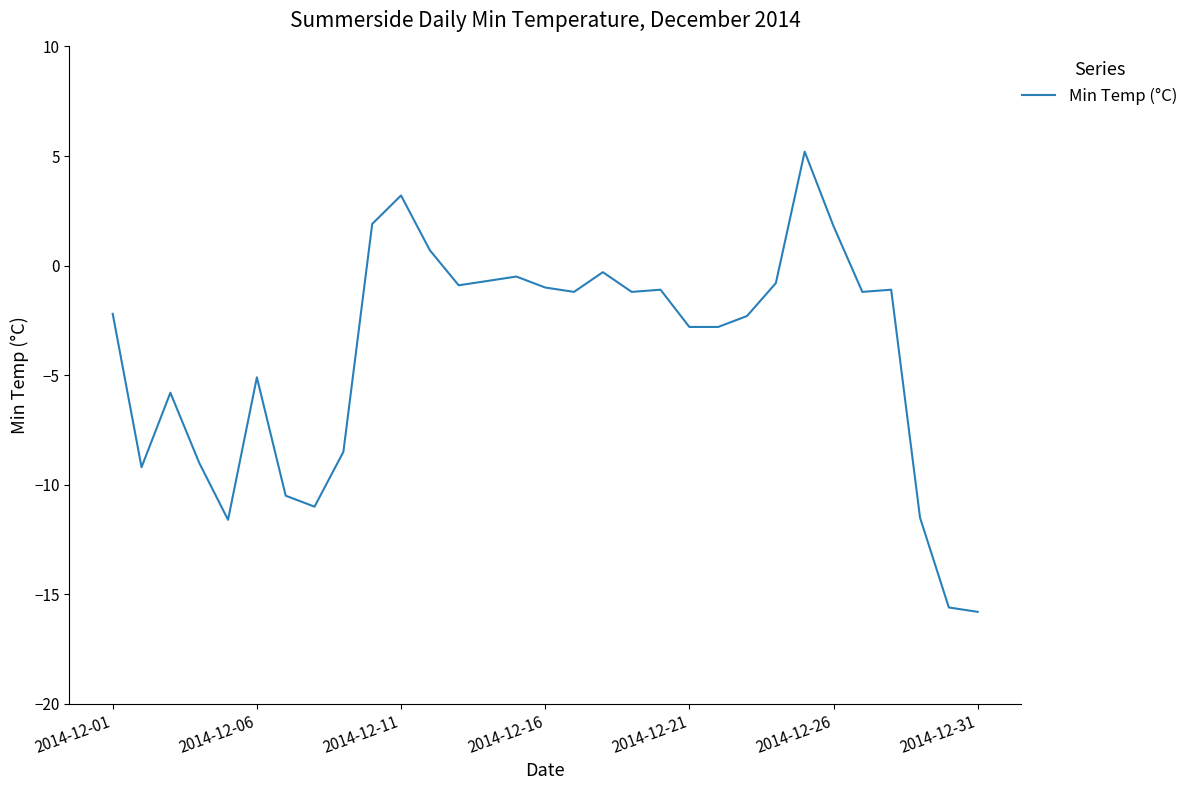

What is the sum of all values?

-120.9